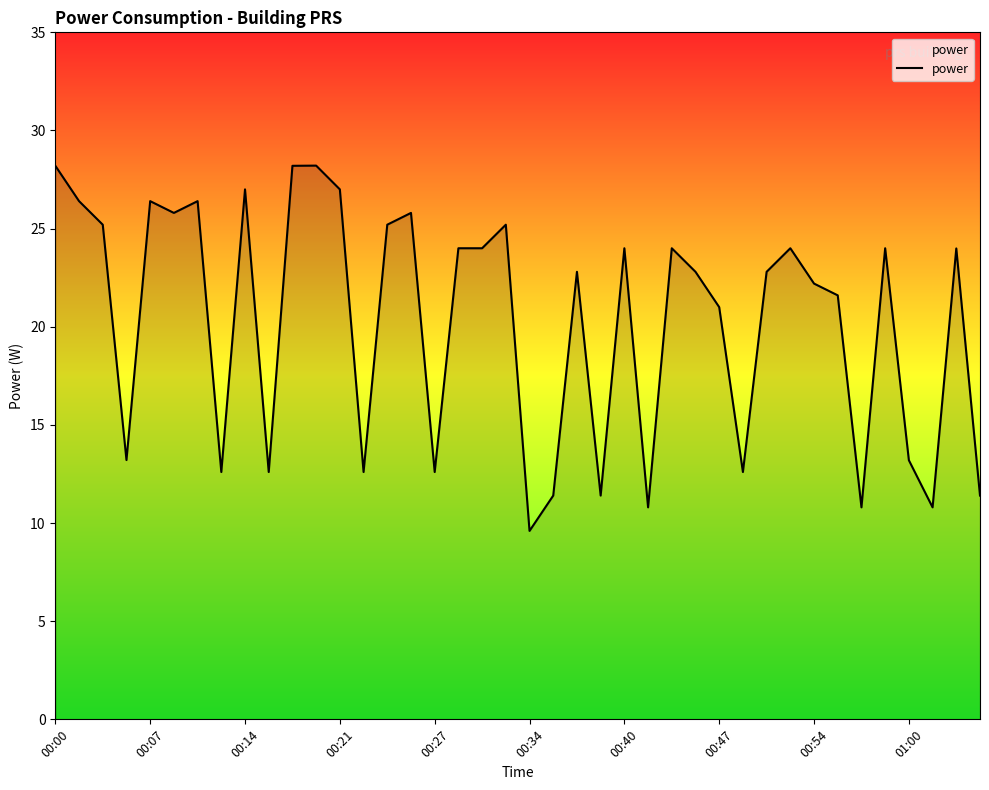

What is the maximum value shown in the chart?

28.2